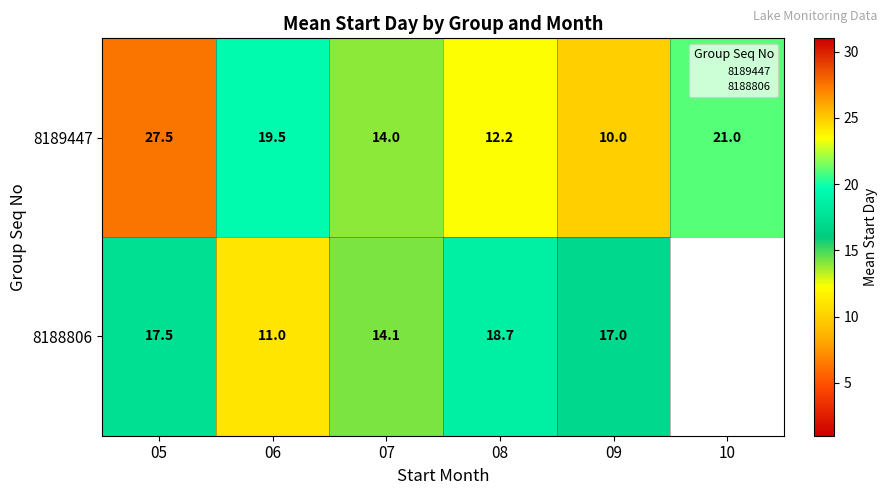

How many values in 8188806 are above zero?

5